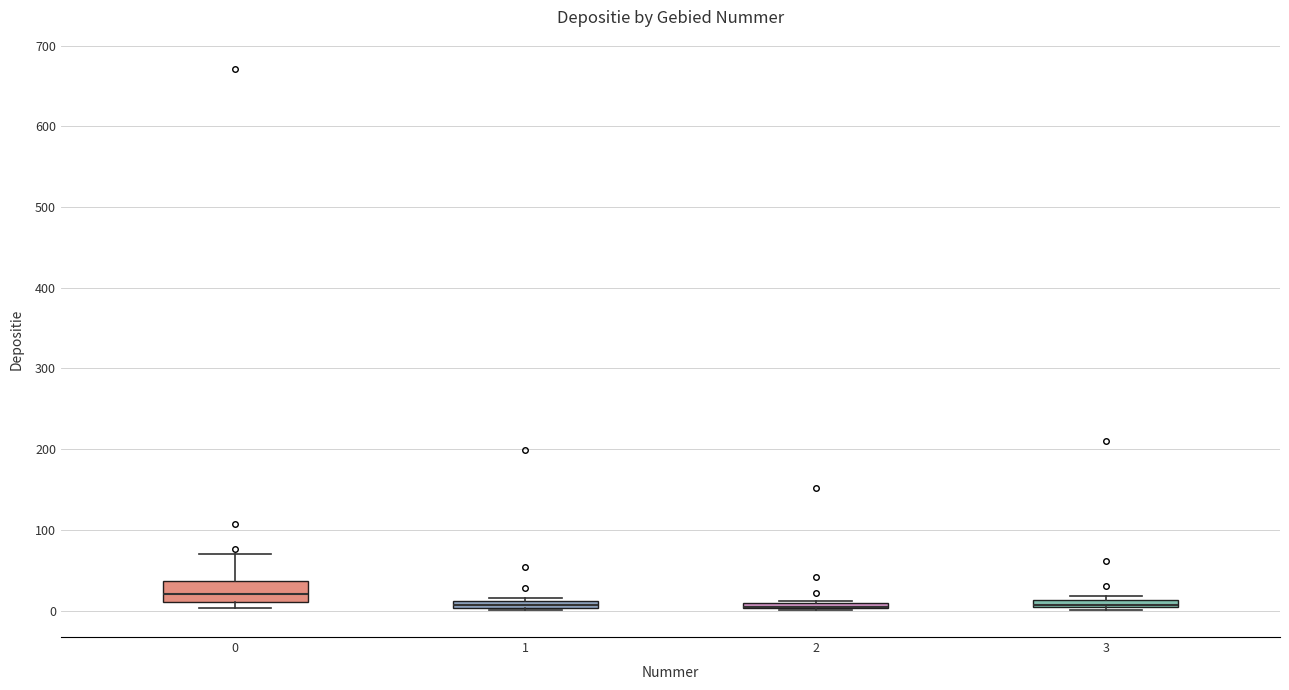

Comparing the boxes themselves (not the whiskers), which one is the tallest?

0